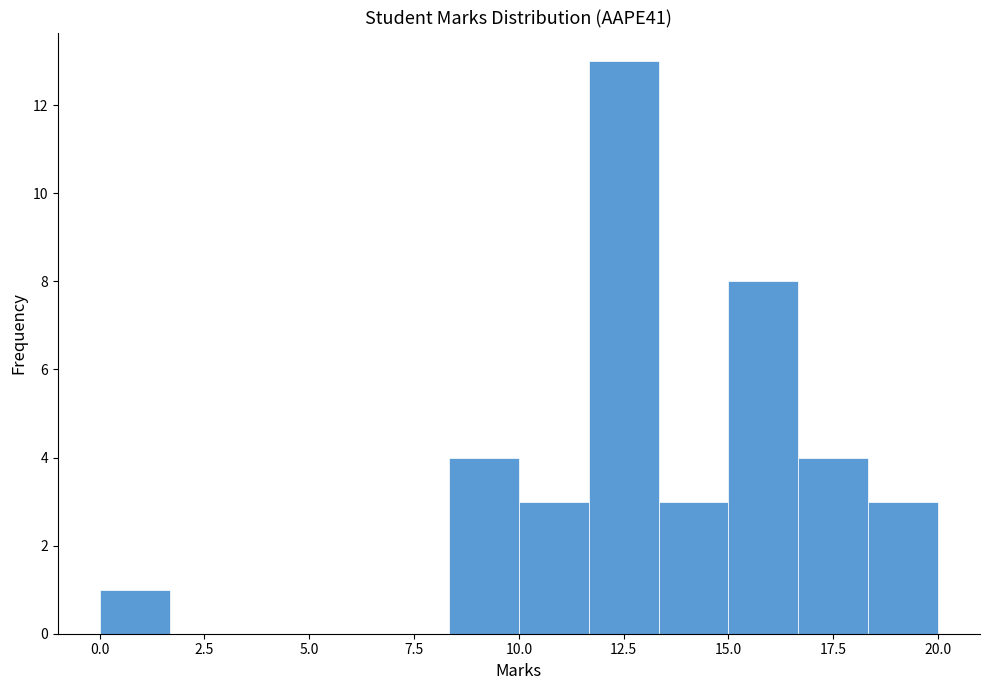

Read against the x-axis, roughly where is the centre of the tallest bar?

12.5